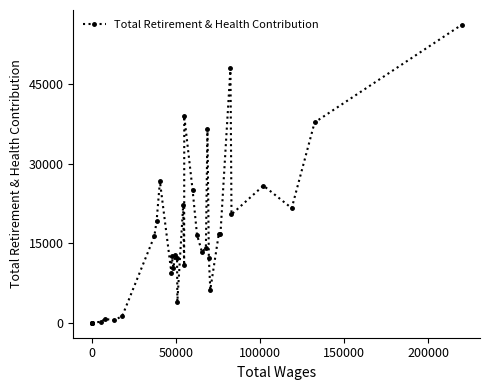

What is the sum of all values?

566445.5